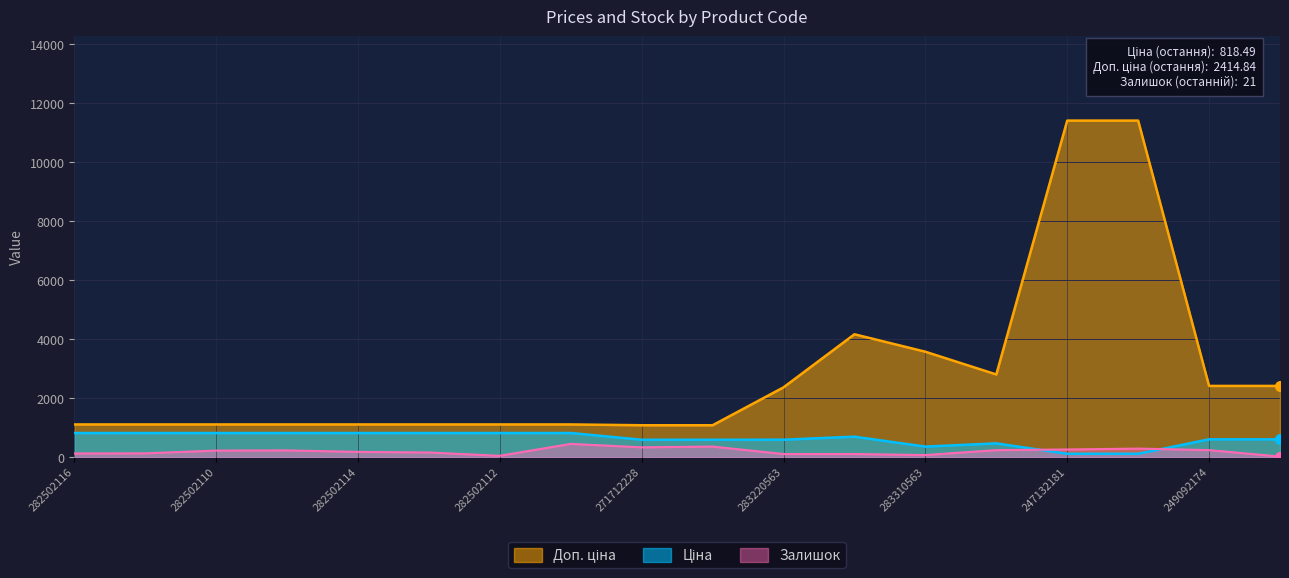

What is the difference between the maximum and second lowest values in the Доп. ціна series?

10328.3